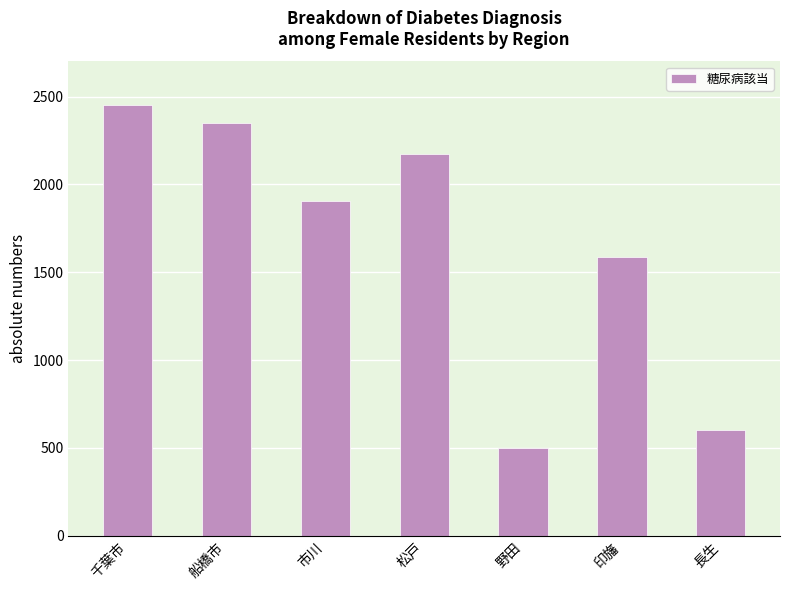

The chart shows a value of 490 at 市川. True or false?

False